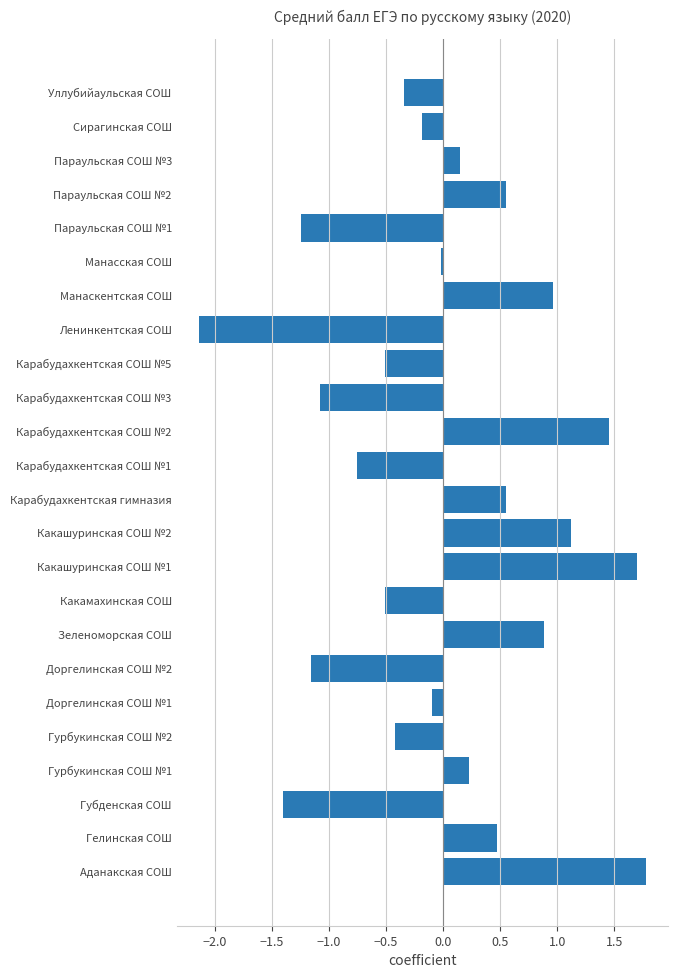

How many bars are there in total?

24